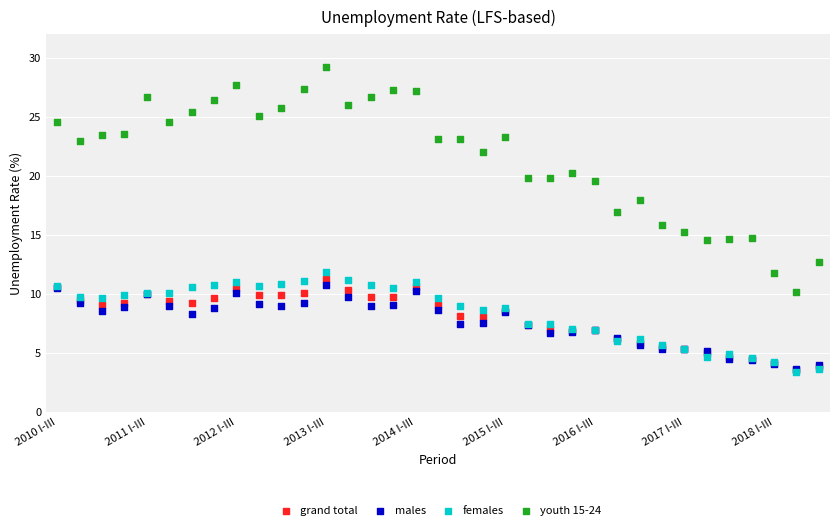

Which series contains the highest Y value?

youth 15-24